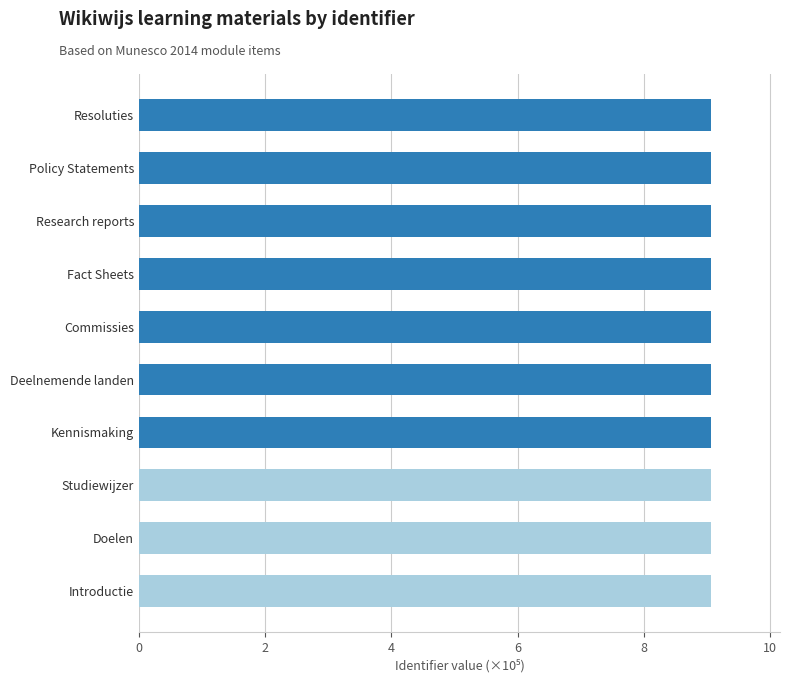

What is the minimum value shown in the chart?

9.1